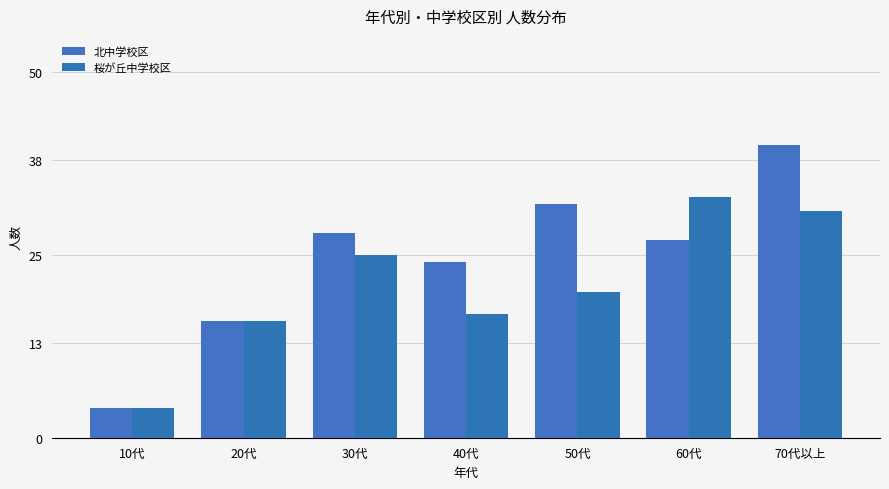

Which label corresponds to the smallest value in the chart?

10代